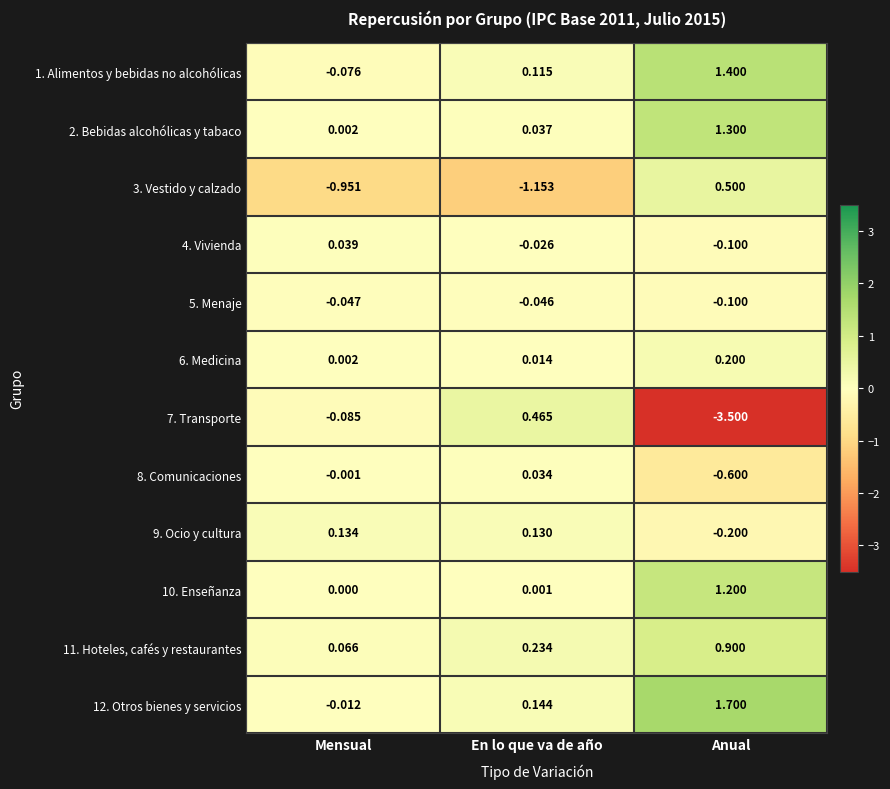

List the labels in order of 2. Bebidas alcohólicas y tabaco value, largest first.

Anual, En lo que va de año, Mensual